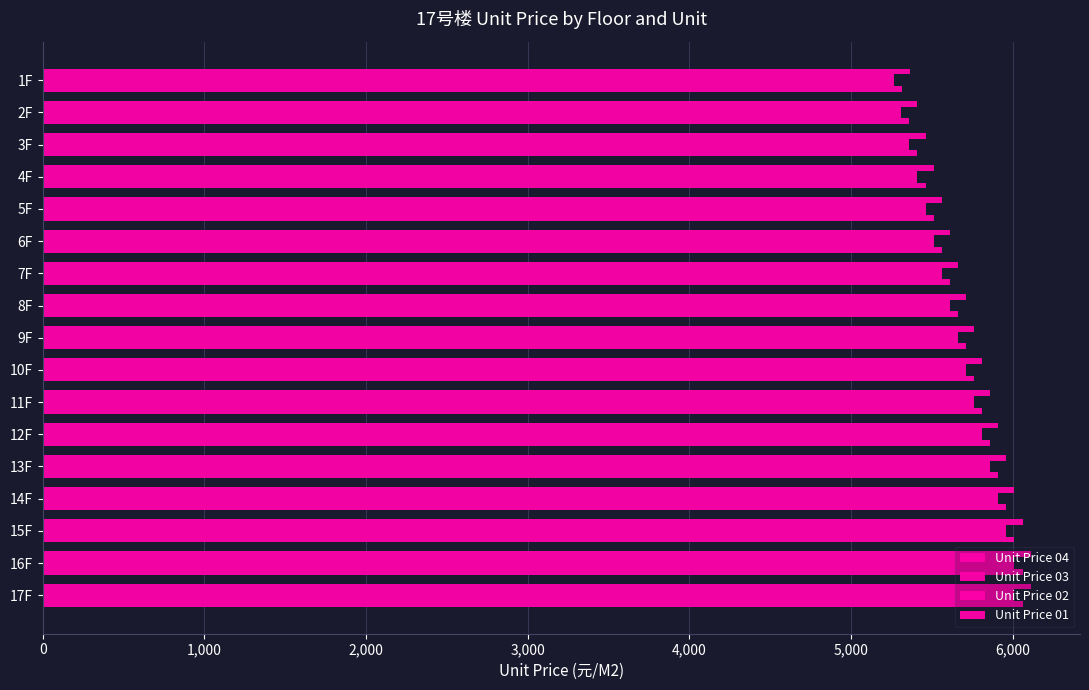

Count the number of categories in the chart.

17